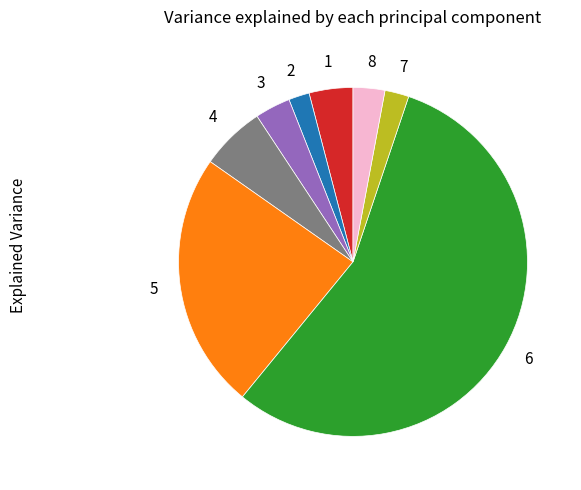

Is there any slice that represents more than half of the pie?

Yes